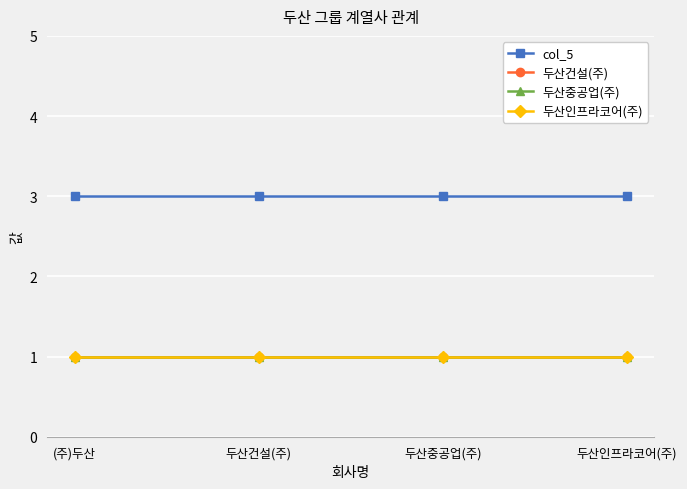

Which series changed the most between 두산건설(주) and 두산중공업(주)?

col_5